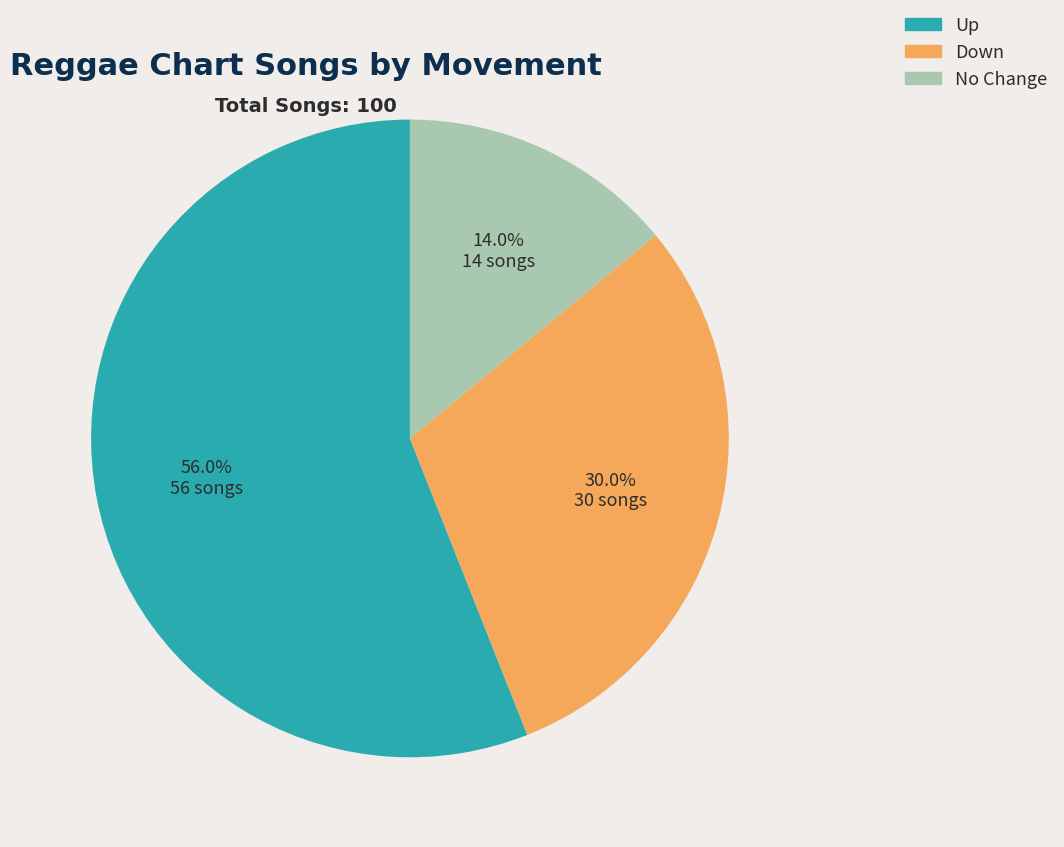

What is the ratio of the value at No Change to the value at Down?

0.5